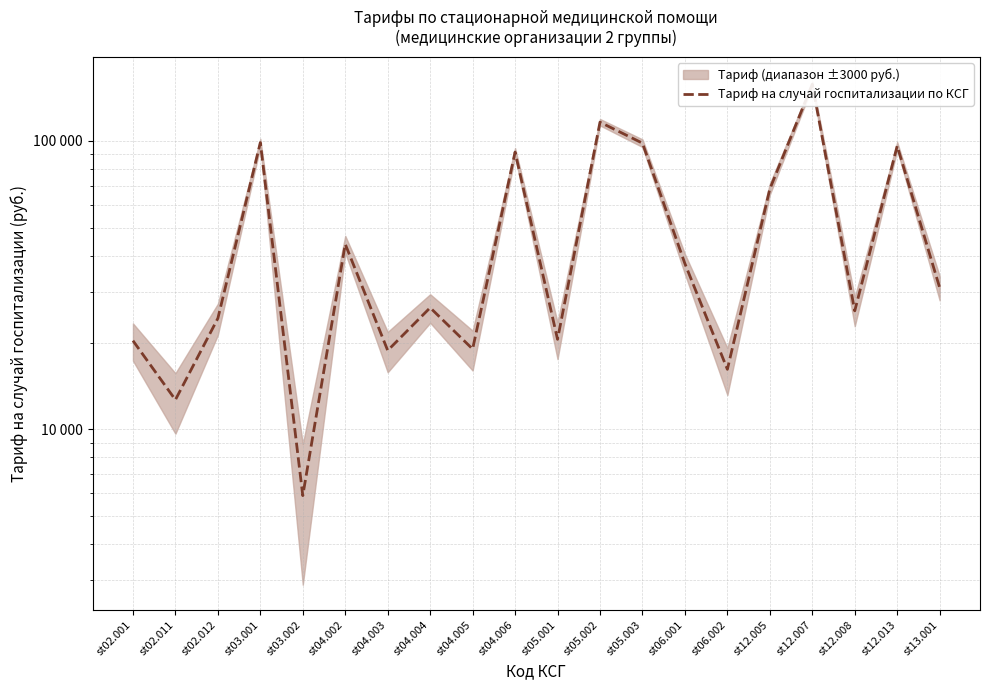

Reading right to left, transcribe all the data shown in this chart.

st13.001=30994.2	st12.013=96038.4	st12.008=25755.8	st12.007=157153.7	st12.005=68099.9	st06.002=16151.9	st06.001=37542.3	st05.003=98221.1	st05.002=116119.1	st05.001=20517.3	st04.006=91454.7	st04.005=18989.4	st04.004=26410.6	st04.003=18771.1	st04.002=43872.1	st03.002=5893.3	st03.001=98657.6	st02.012=24260.6	st02.011=12659.6	st02.001=20299.0